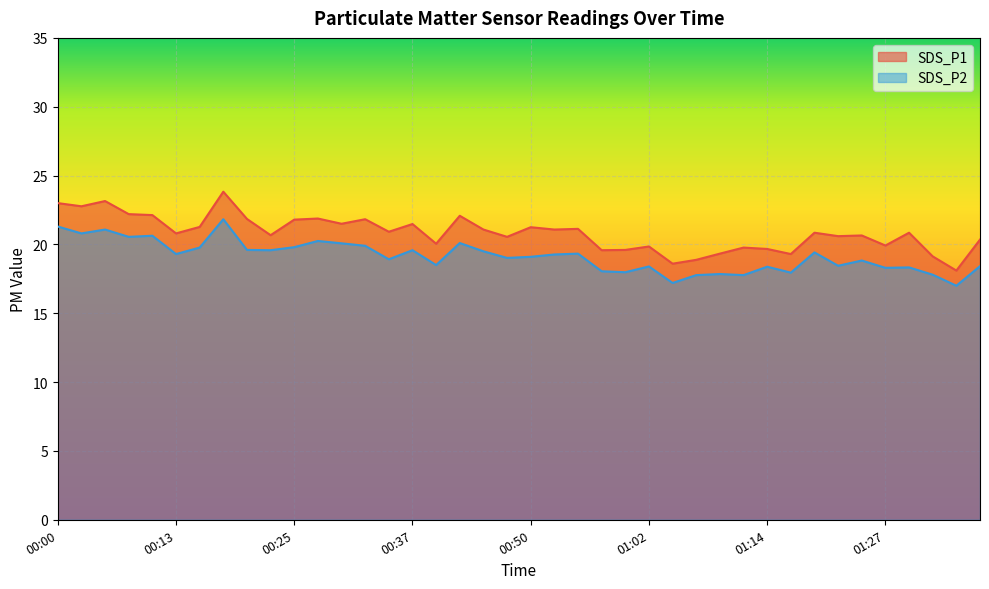

True or false: SDS_P2 has a value of 6.2 at 00:00.

False